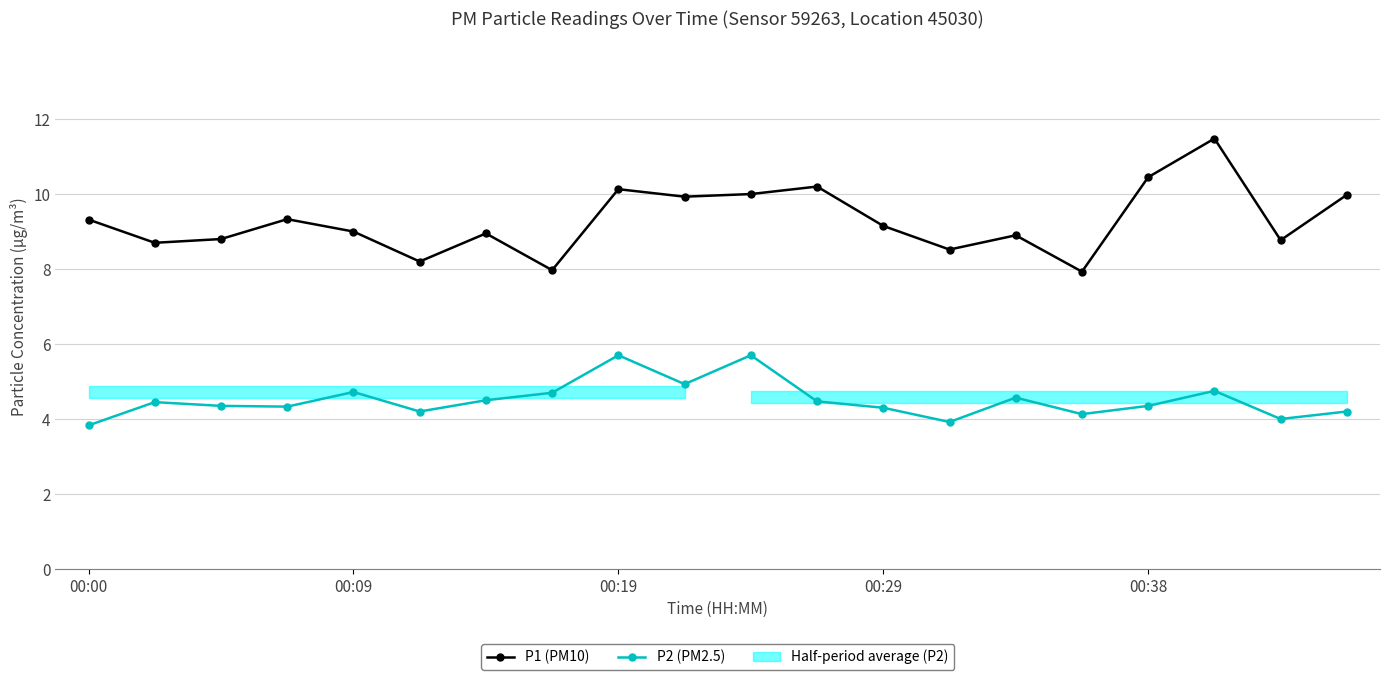

At which label does P1 (PM10) first exceed 9?

00:00